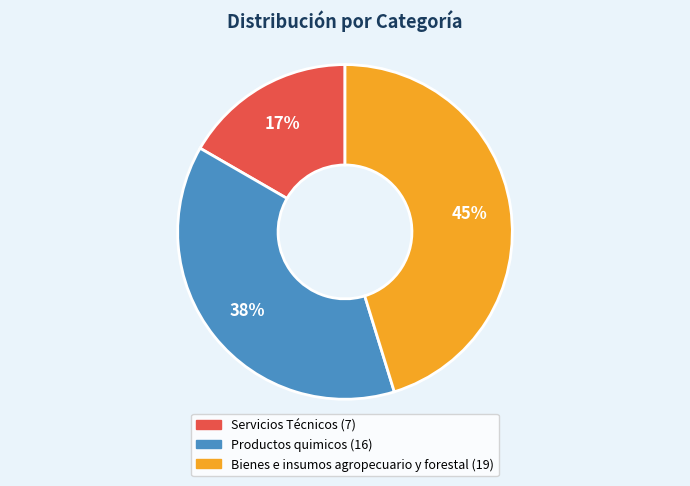

Which has a higher value, Servicios Técnicos or Productos quimicos?

Productos quimicos